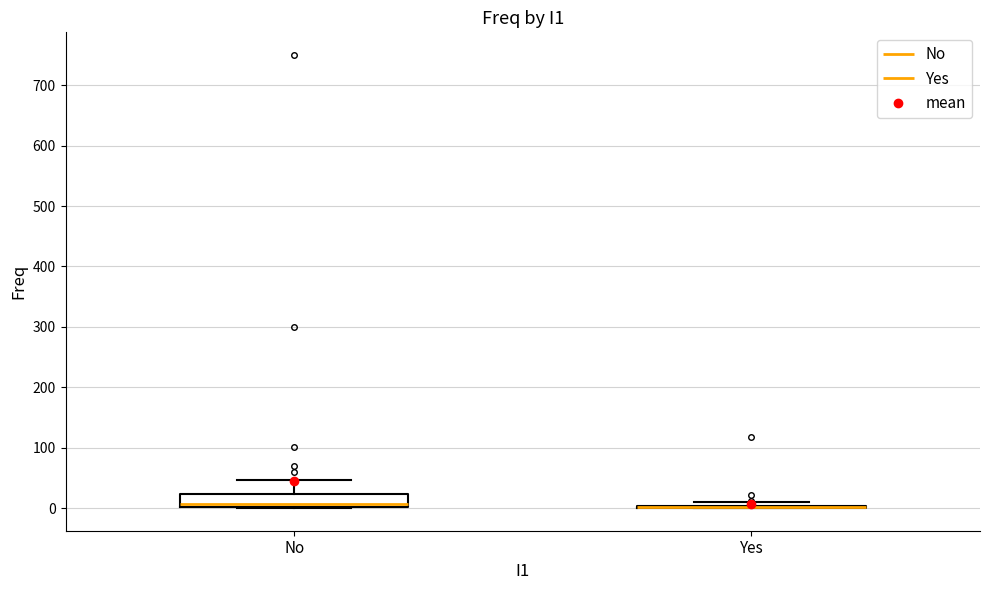

Reading left to right, transcribe this box plot: for each box, give where its median line is, the range the box spans, and where its two whiskers end, as read against the y-axis. The values are not printed on the chart, so give them approximately, as read against the axis.

No: median 10, box 0 to 20, whiskers 0 to 50
Yes: box collapsed to a line at 0, whiskers 0 to 10